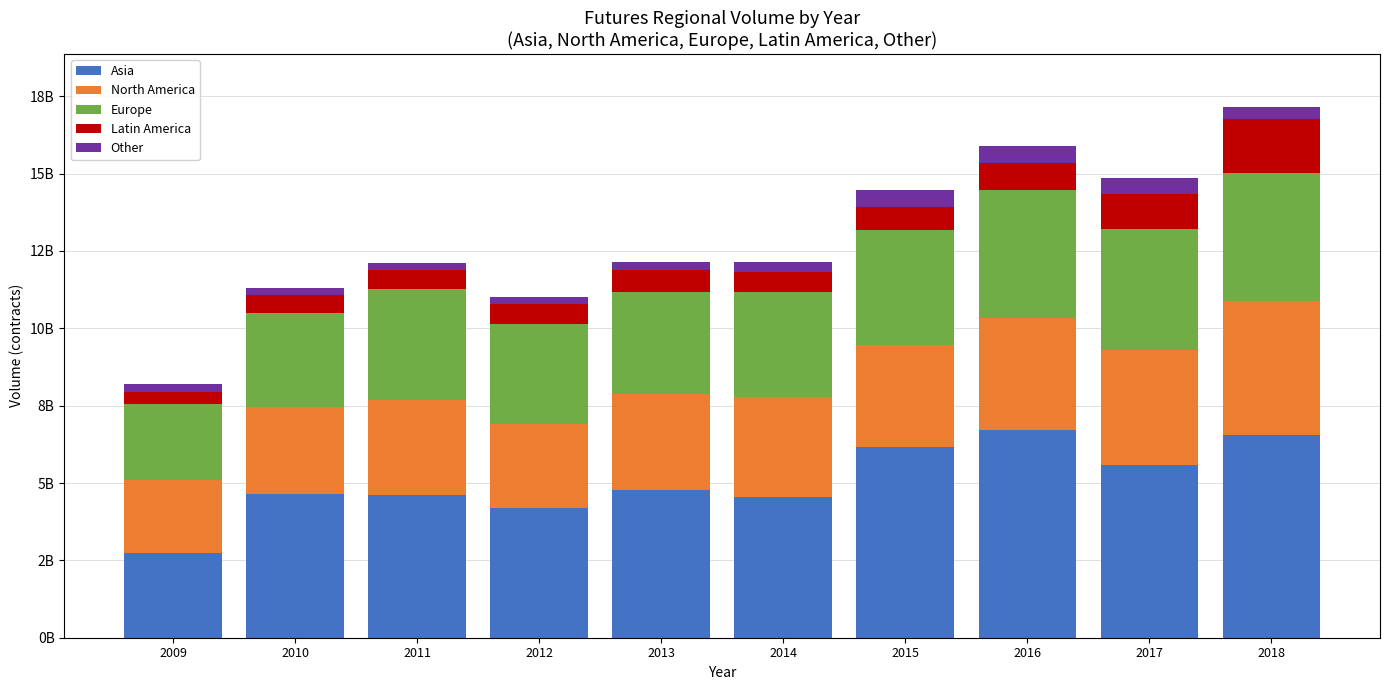

What is the difference between the maximum and minimum values in the Europe series?

1693216953